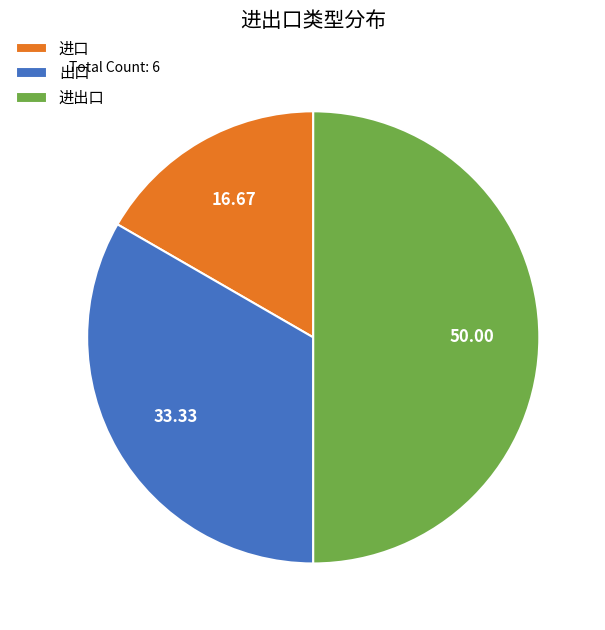

Do 进出口 and 出口 together represent more than half of the pie?

Yes